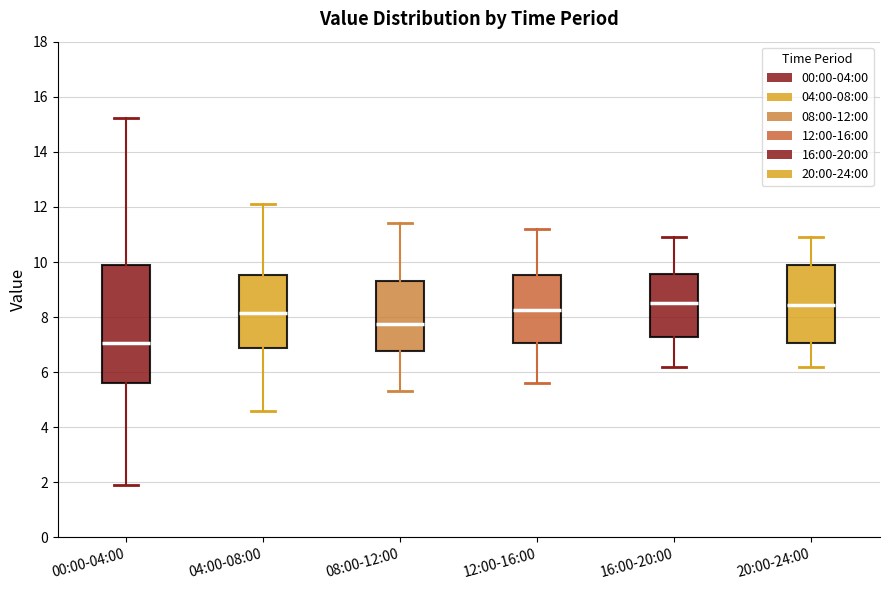

Reading left to right, transcribe this box plot: for each box, give where its median line is, the range the box spans, and where its two whiskers end, as read against the y-axis. The values are not printed on the chart, so give them approximately, as read against the axis.

00:00-04:00: median 7.0, box 5.6 to 9.8, whiskers 2.0 to 15.2
04:00-08:00: median 8.2, box 6.8 to 9.6, whiskers 4.6 to 12.2
08:00-12:00: median 7.8, box 6.8 to 9.4, whiskers 5.4 to 11.4
12:00-16:00: median 8.2, box 7.0 to 9.6, whiskers 5.6 to 11.2
16:00-20:00: median 8.6, box 7.2 to 9.6, whiskers 6.2 to 11.0
20:00-24:00: median 8.4, box 7.0 to 10.0, whiskers 6.2 to 11.0